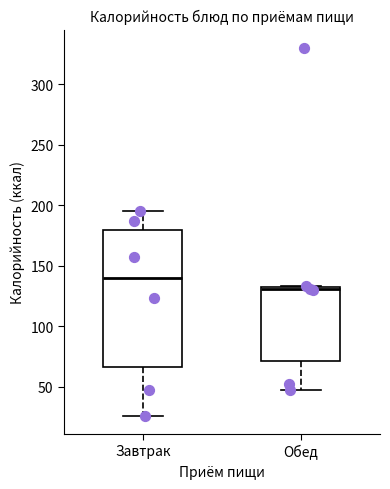

Comparing the boxes themselves (not the whiskers), which one is the tallest?

Завтрак